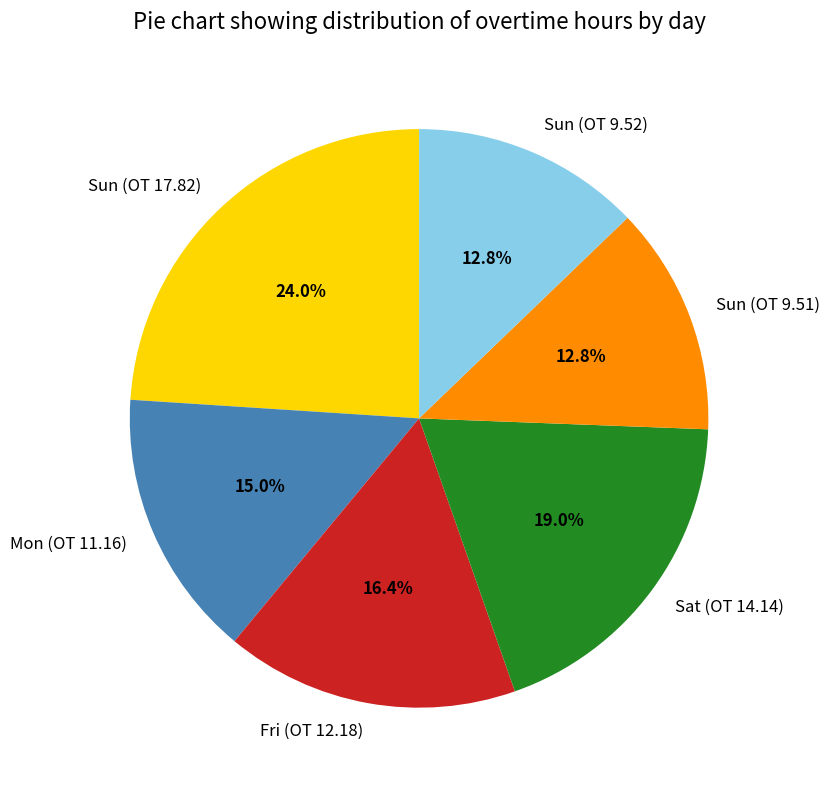

What is the ratio of the value at Mon (OT 11.16) to the value at Sun (OT 17.82)?

0.6